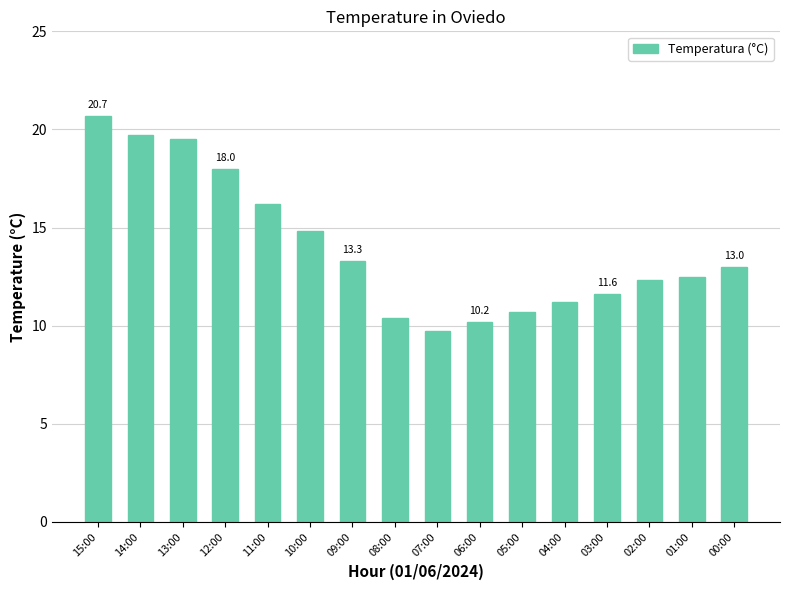

What is the difference between the maximum and minimum values?

11.0